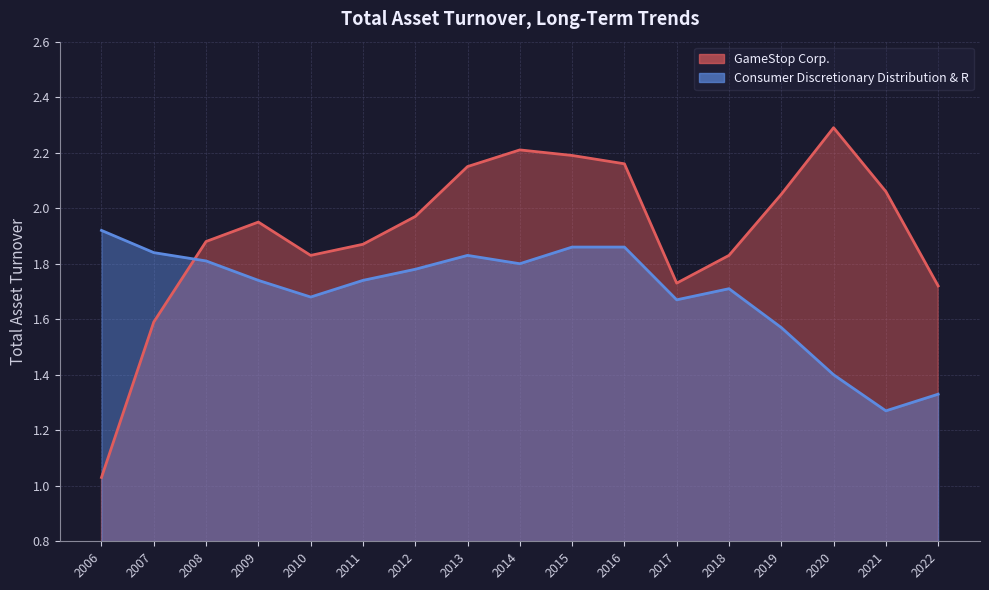

What is the difference between the maximum and second lowest values in the GameStop Corp. series?

0.7